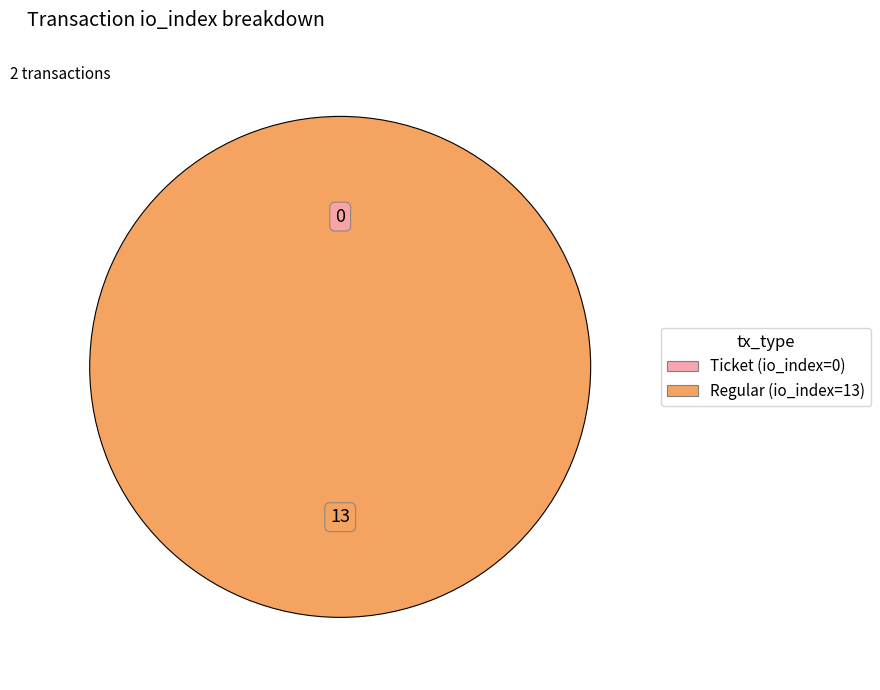

To the nearest percent, what portion does Regular (io_index=13) represent?

100%